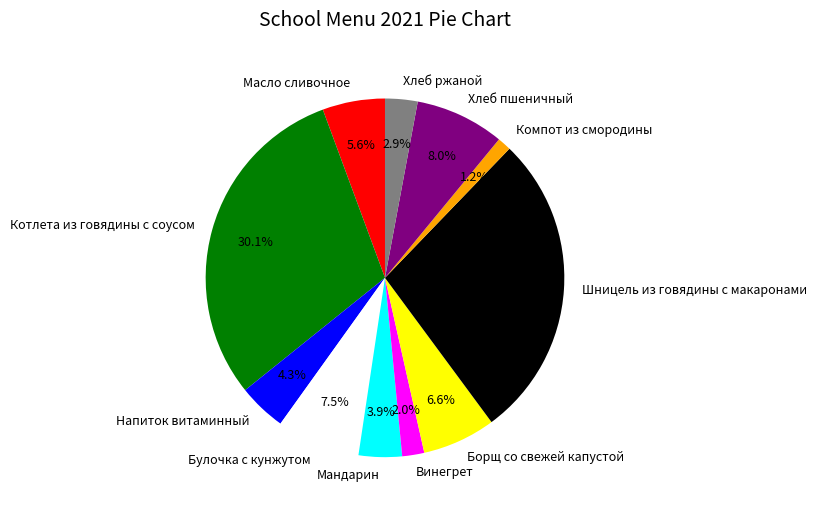

Does Масло сливочное represent more than half of the total?

No